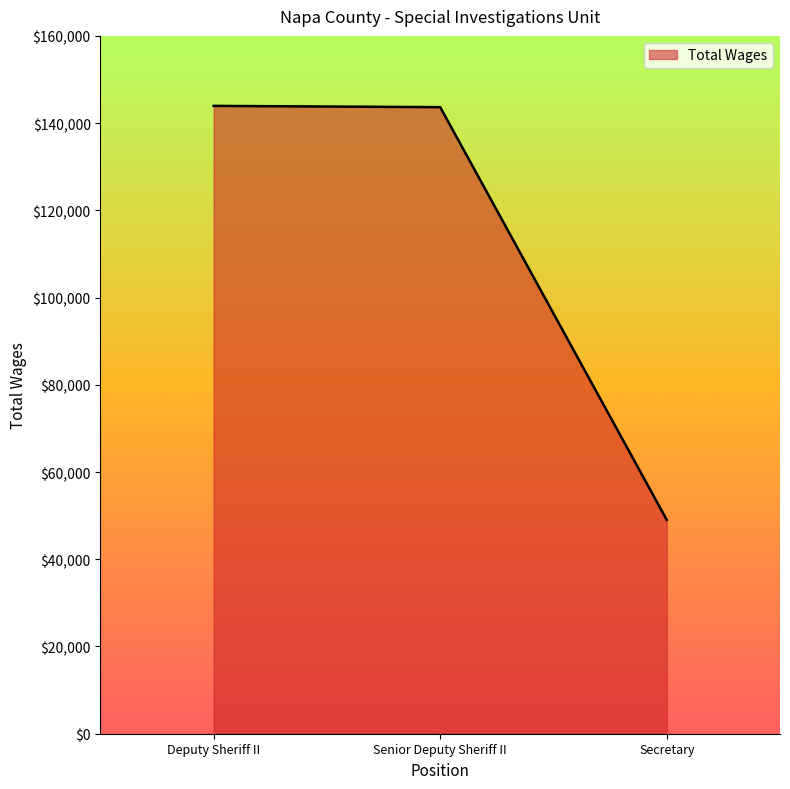

What is the ratio of the value at Deputy Sheriff II to the value at Senior Deputy Sheriff II?

1.0